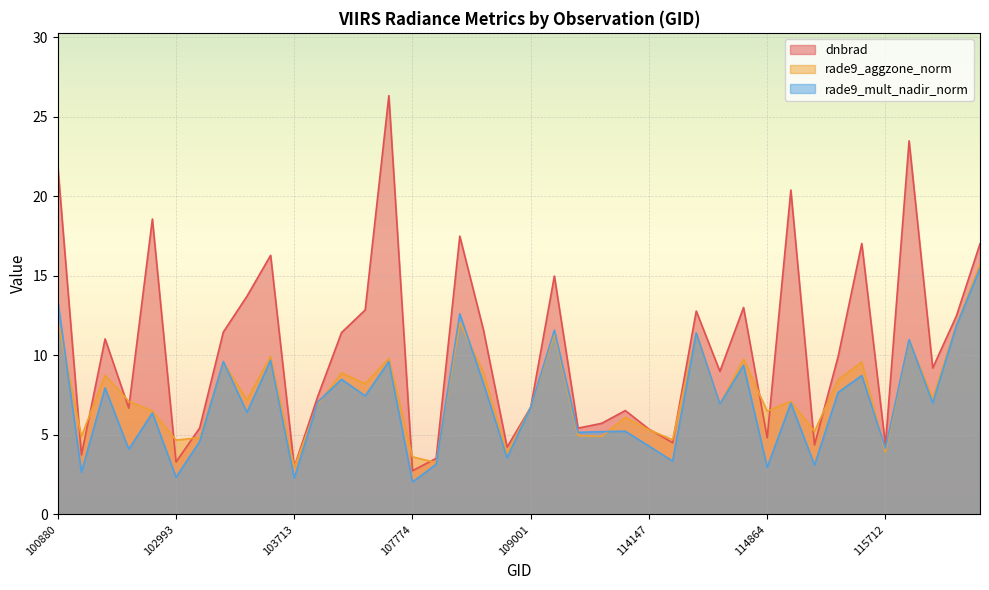

Rank the series by their maximum value, from lowest to highest.

rade9_mult_nadir_norm, rade9_aggzone_norm, dnbrad